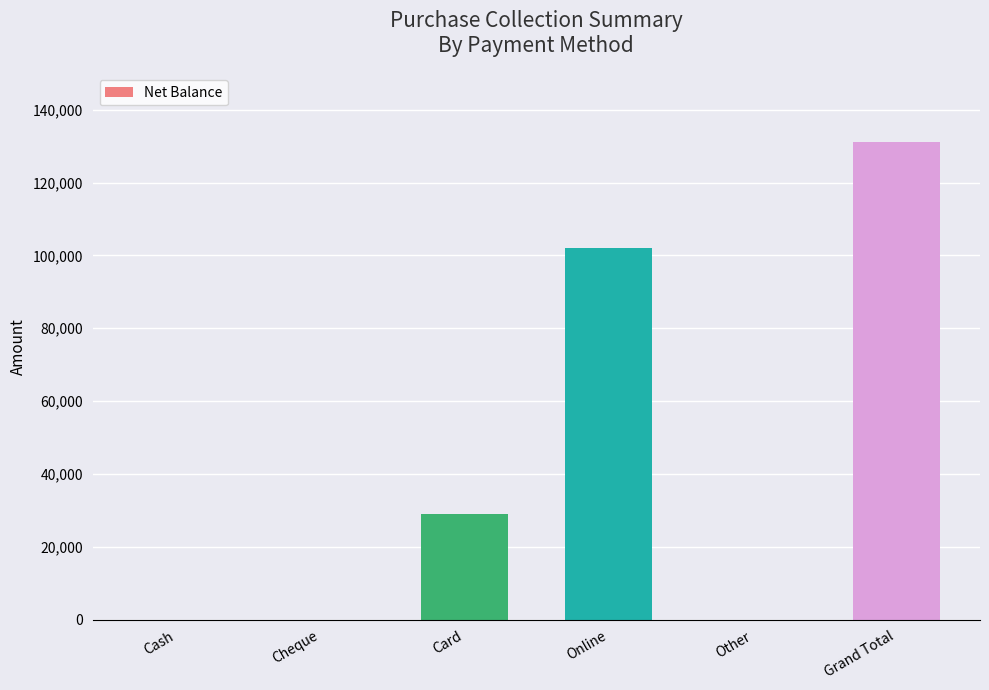

Is it true that the value at Other is 0?

True